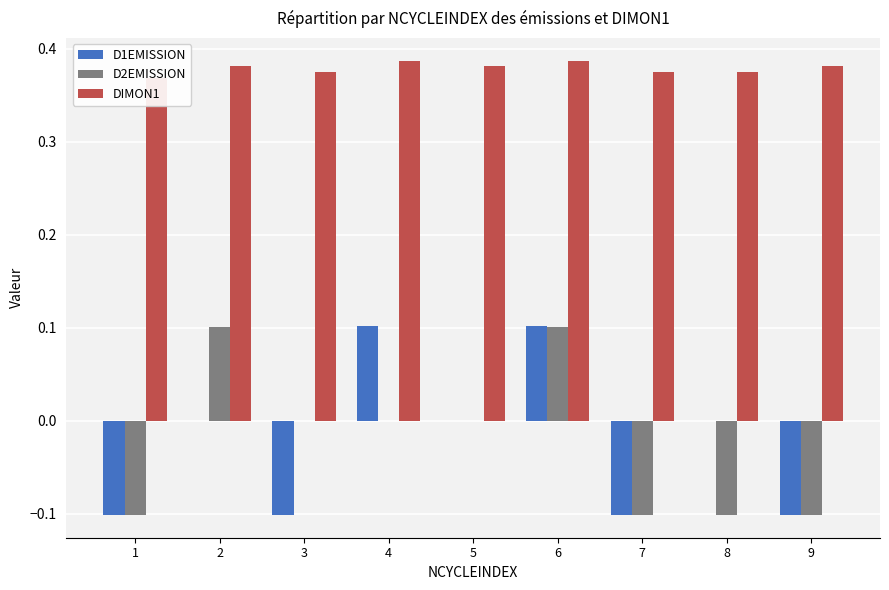

Is it true that D2EMISSION equals -0.1 at 7?

True